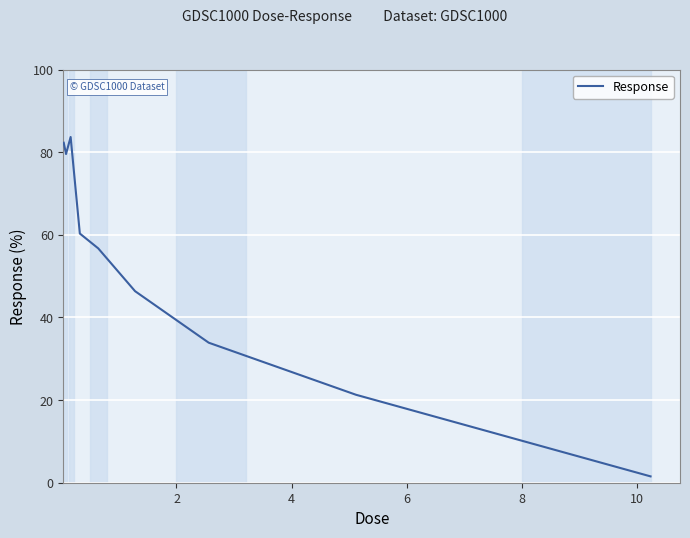

What is the greatest value displayed?

83.7